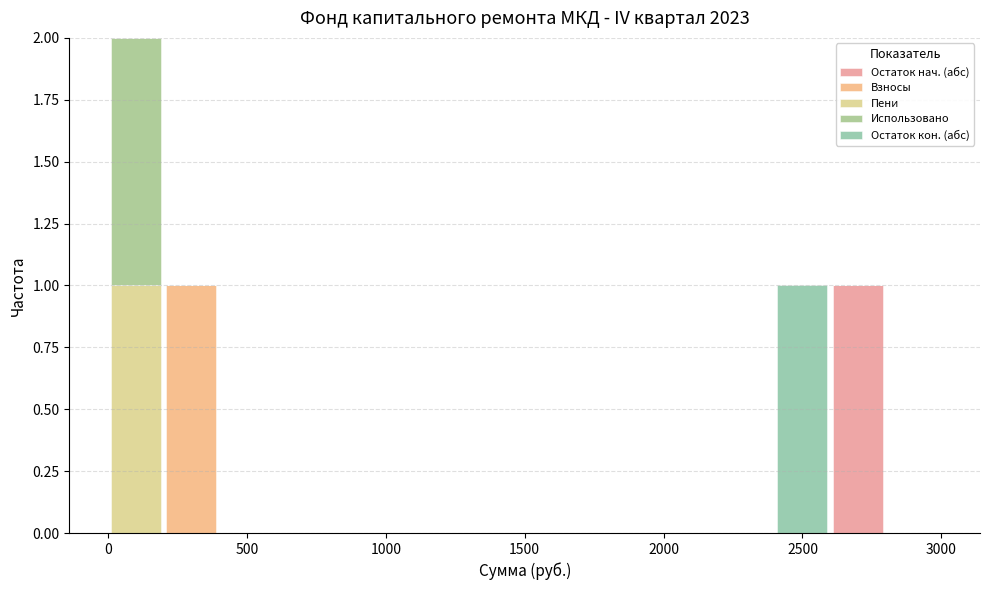

Reading left to right, list every stacked bar in this chart as the range it spans on the x-axis followed by its total height. The values are not printed on the chart, so give them approximately, as read against the axis.

0 to 200: 2
200 to 400: 1
400 to 600: 0
600 to 800: 0
800 to 1000: 0
1000 to 1200: 0
1200 to 1400: 0
1400 to 1600: 0
1600 to 1800: 0
1800 to 2000: 0
2000 to 2200: 0
2200 to 2400: 0
2400 to 2600: 1
2600 to 2800: 1
2800 to 3000: 0